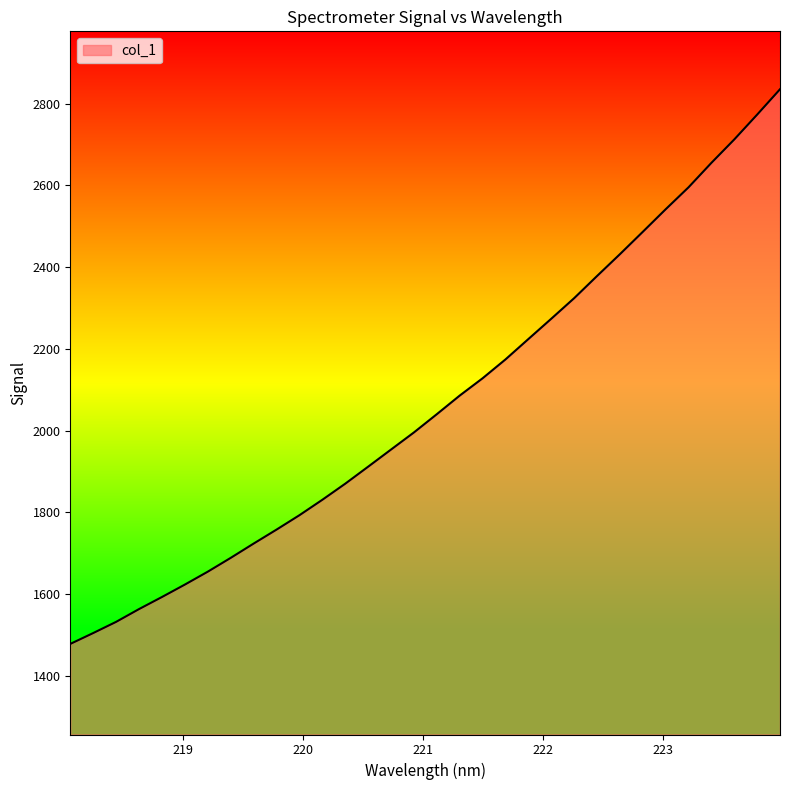

What is the difference between the maximum and minimum values?

1357.5